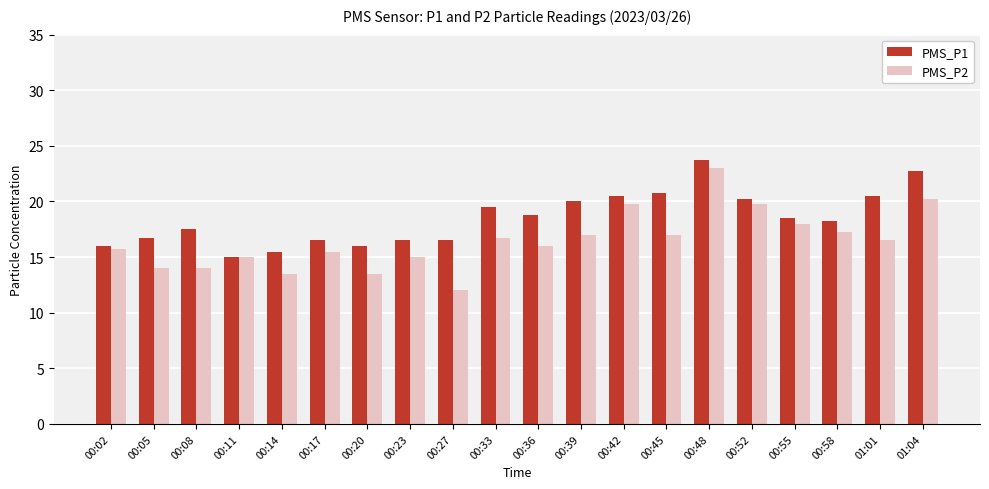

What is the difference between the maximum and minimum values in the PMS_P2 series?

11.0